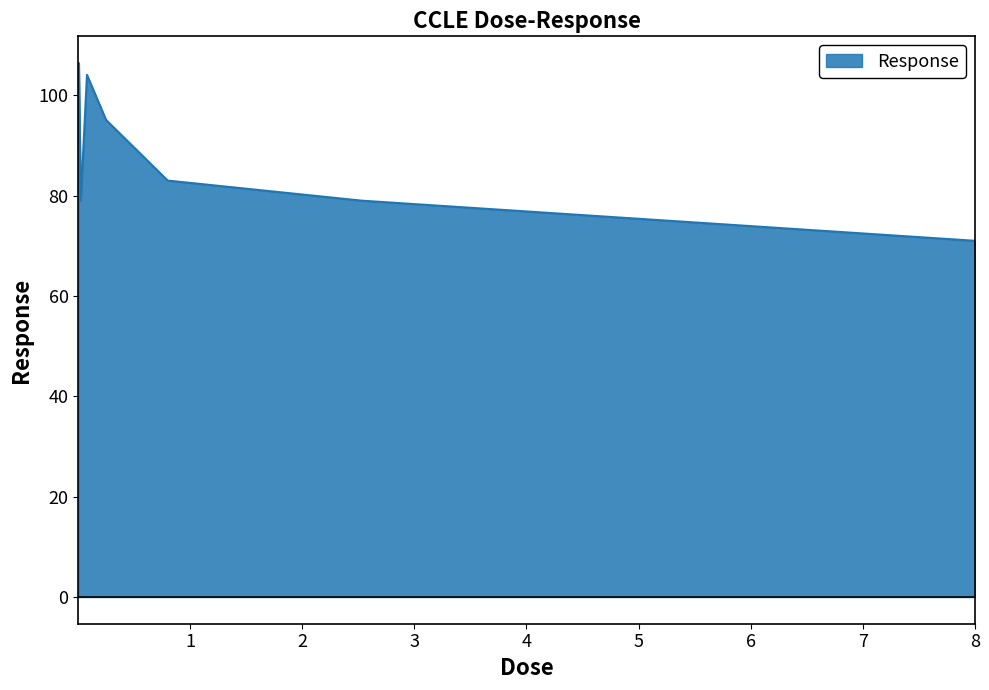

What is the maximum value shown in the chart?

106.4